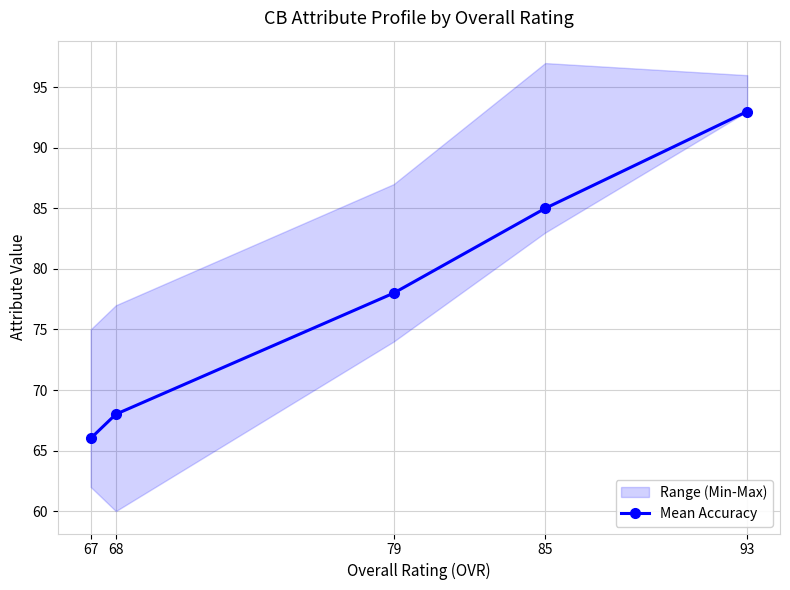

Rank the categories by value from lowest to highest.

67, 68, 79, 85, 93